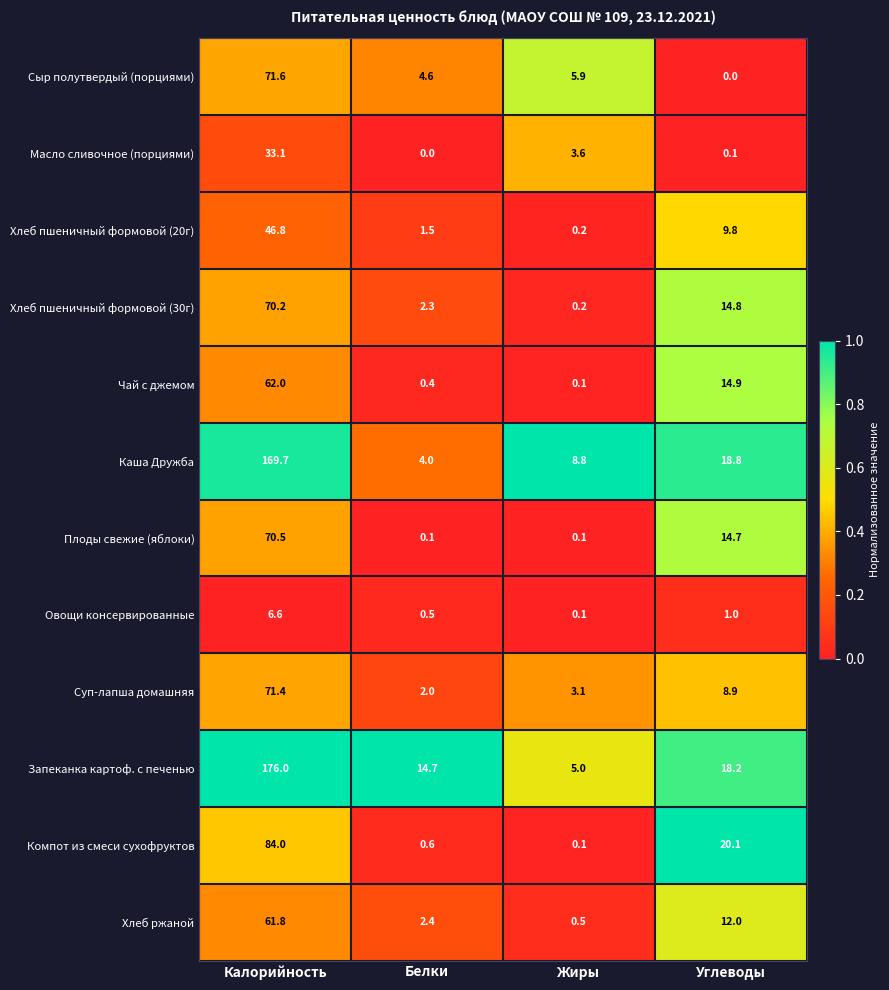

Between Белки and Углеводы, which series saw the biggest shift?

Компот из смеси сухофруктов